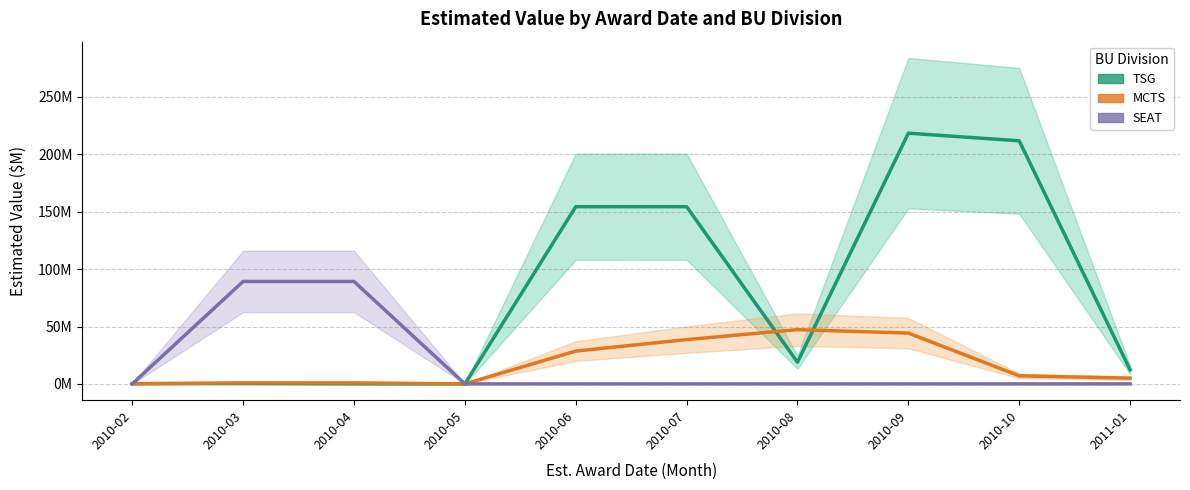

Which series has the largest total across all categories?

TSG